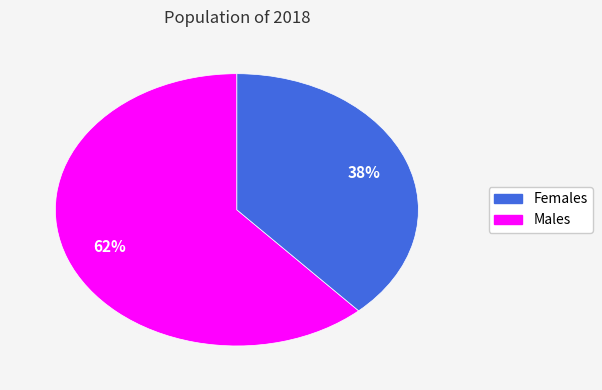

Does any single category account for the majority?

Yes